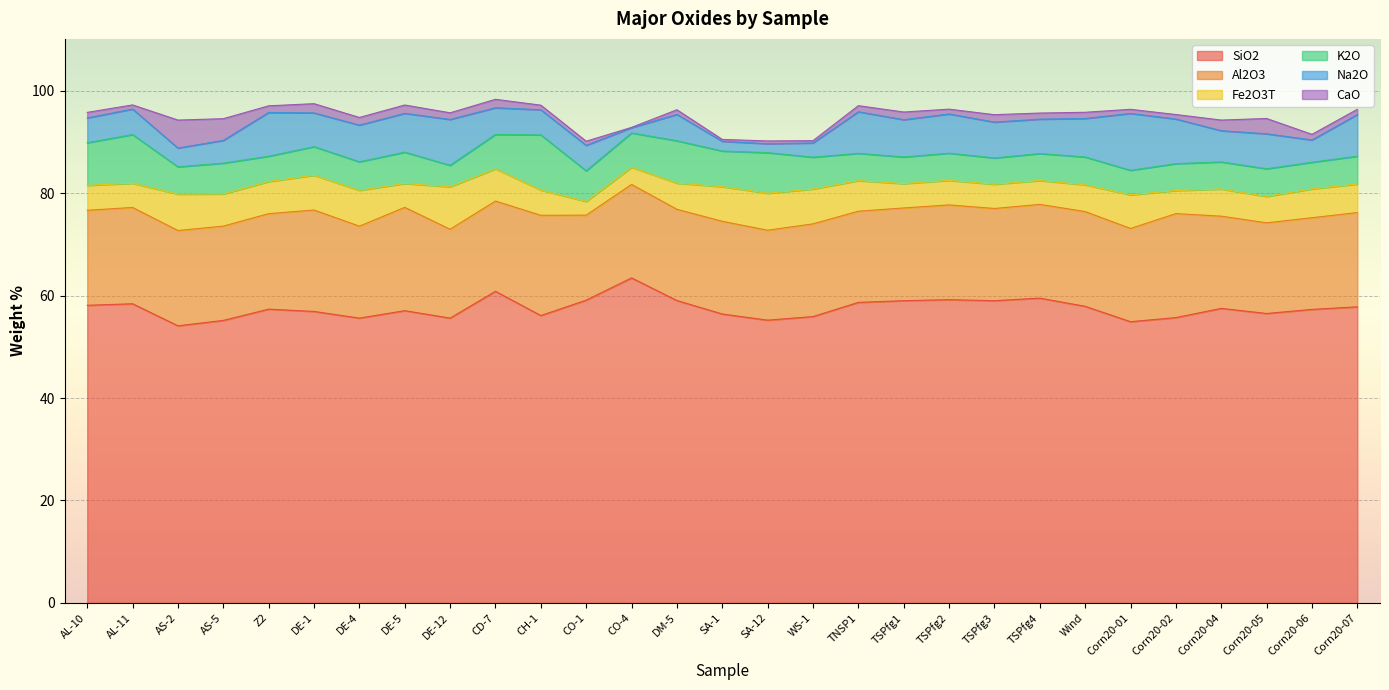

List the labels in order of Al2O3 value, smallest first.

CO-1, DE-12, SA-12, CD-7, Corn20-05, TNSP1, DM-5, Corn20-06, DE-4, TSPfg3, Corn20-04, SA-1, WS-1, TSPfg1, Corn20-01, CO-4, TSPfg4, Corn20-07, AS-5, TSPfg2, Wind, AL-10, AS-2, Z2, AL-11, CH-1, DE-1, DE-5, Corn20-02